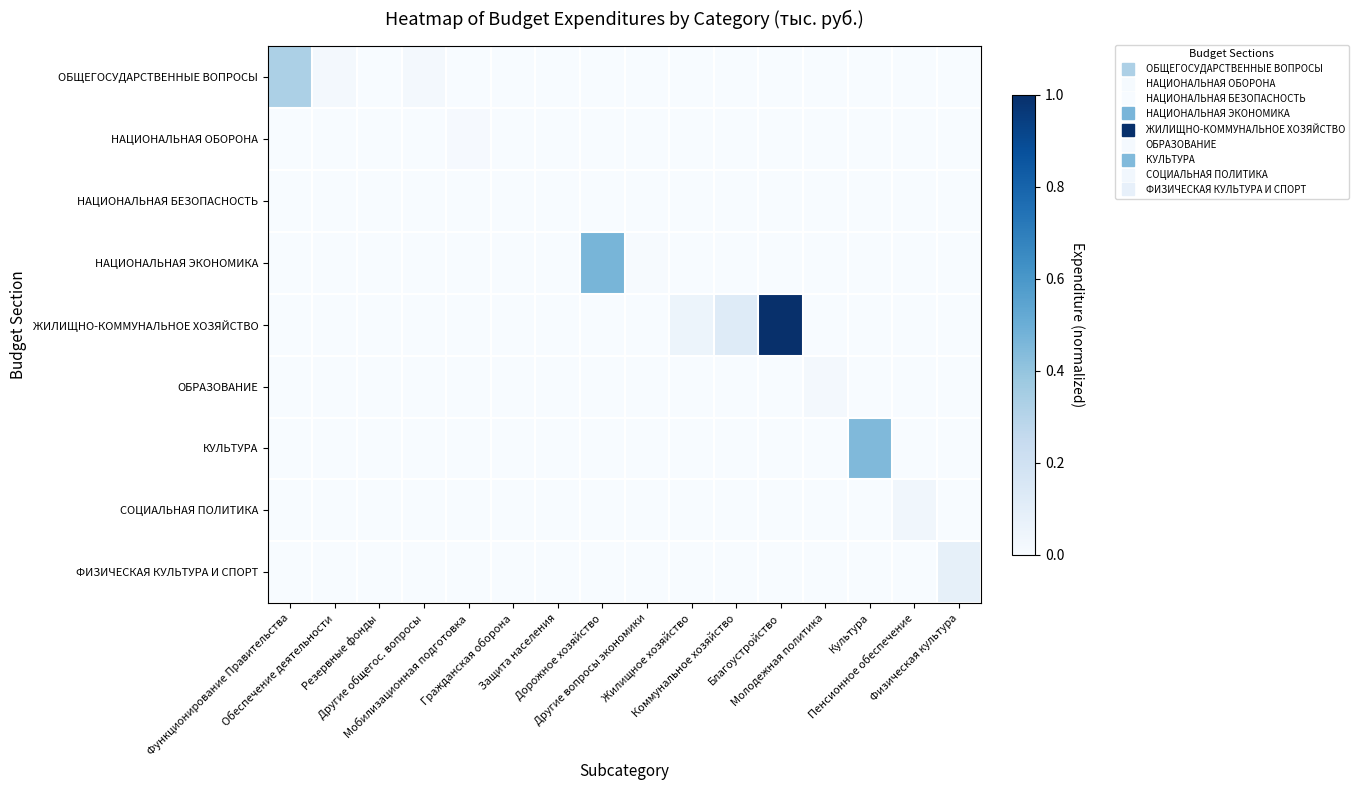

Rank the series at Коммунальное хозяйство from lowest to highest value.

ОБЩЕГОСУДАРСТВЕННЫЕ ВОПРОСЫ, НАЦИОНАЛЬНАЯ ОБОРОНА, НАЦИОНАЛЬНАЯ БЕЗОПАСНОСТЬ, НАЦИОНАЛЬНАЯ ЭКОНОМИКА, ОБРАЗОВАНИЕ, КУЛЬТУРА, СОЦИАЛЬНАЯ ПОЛИТИКА, ФИЗИЧЕСКАЯ КУЛЬТУРА И СПОРТ, ЖИЛИЩНО-КОММУНАЛЬНОЕ ХОЗЯЙСТВО